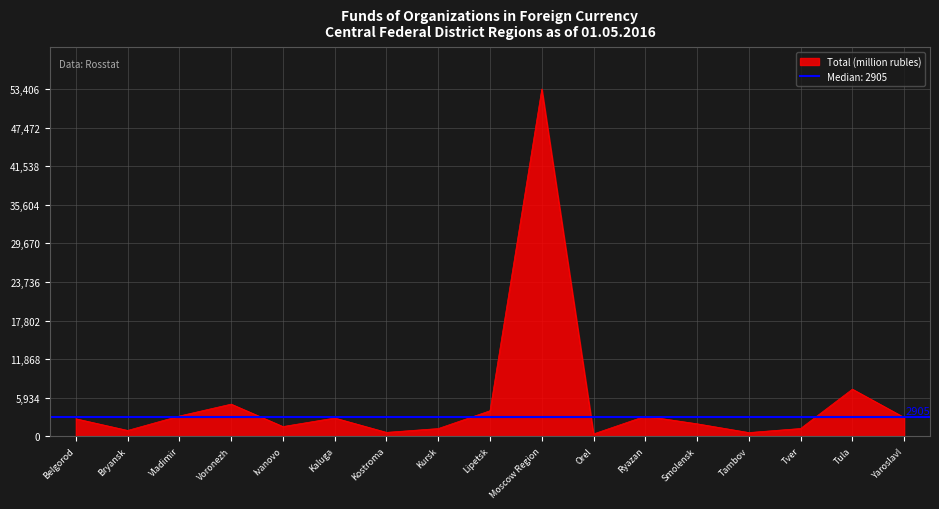

What is the label of the 11th point from the right?

Kostroma